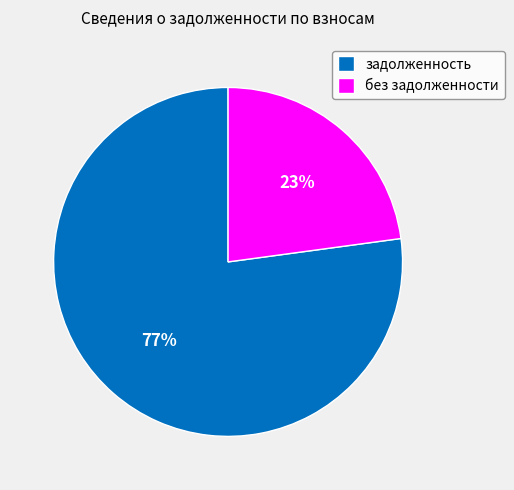

Which slice represents more than half of the pie?

задолженность